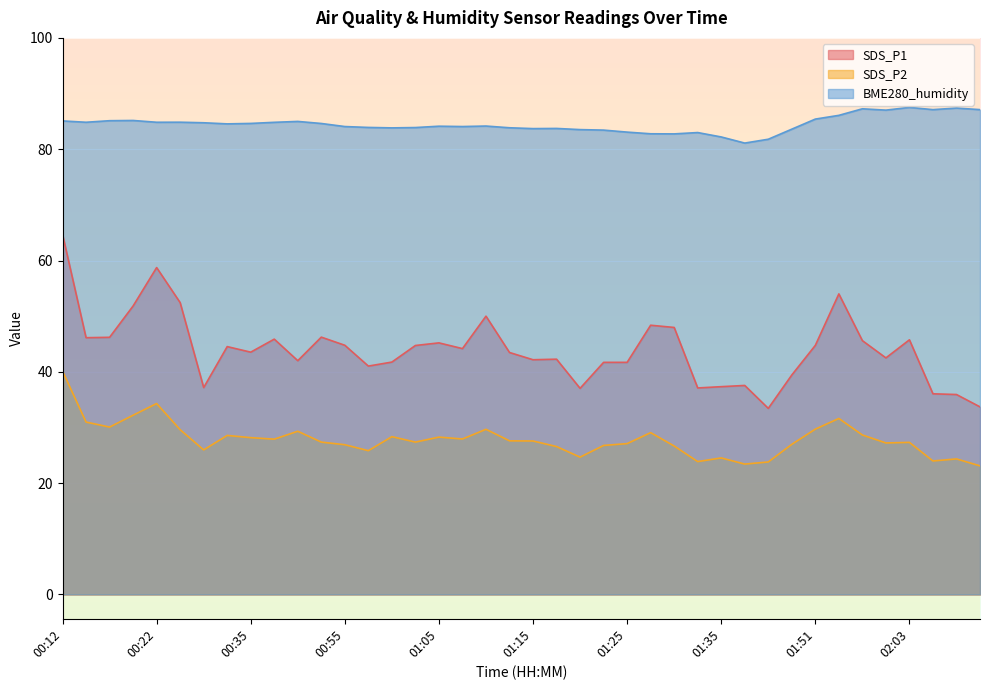

How many interior local peaks does the SDS_P1 series have?

11